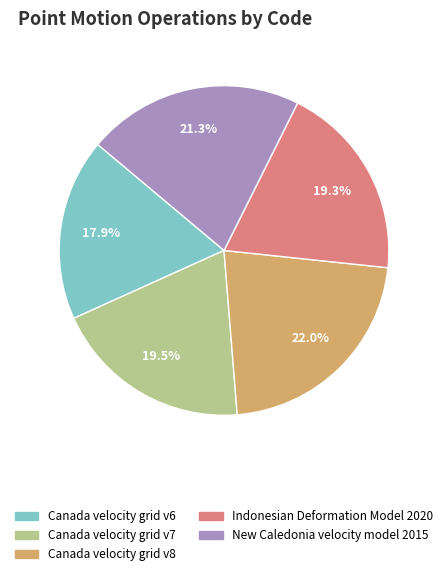

To the nearest percent, what percentage of the pie is Canada velocity grid v8?

22%